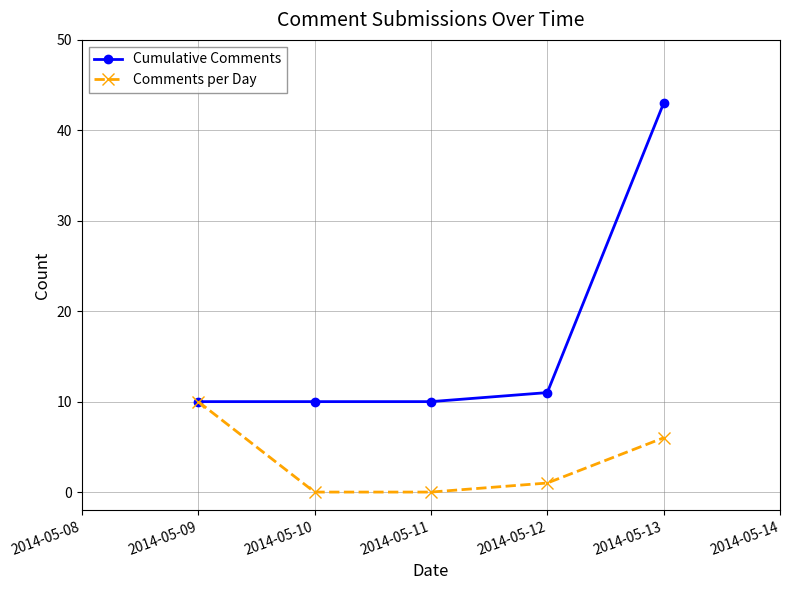

Count the number of data series in this chart.

2